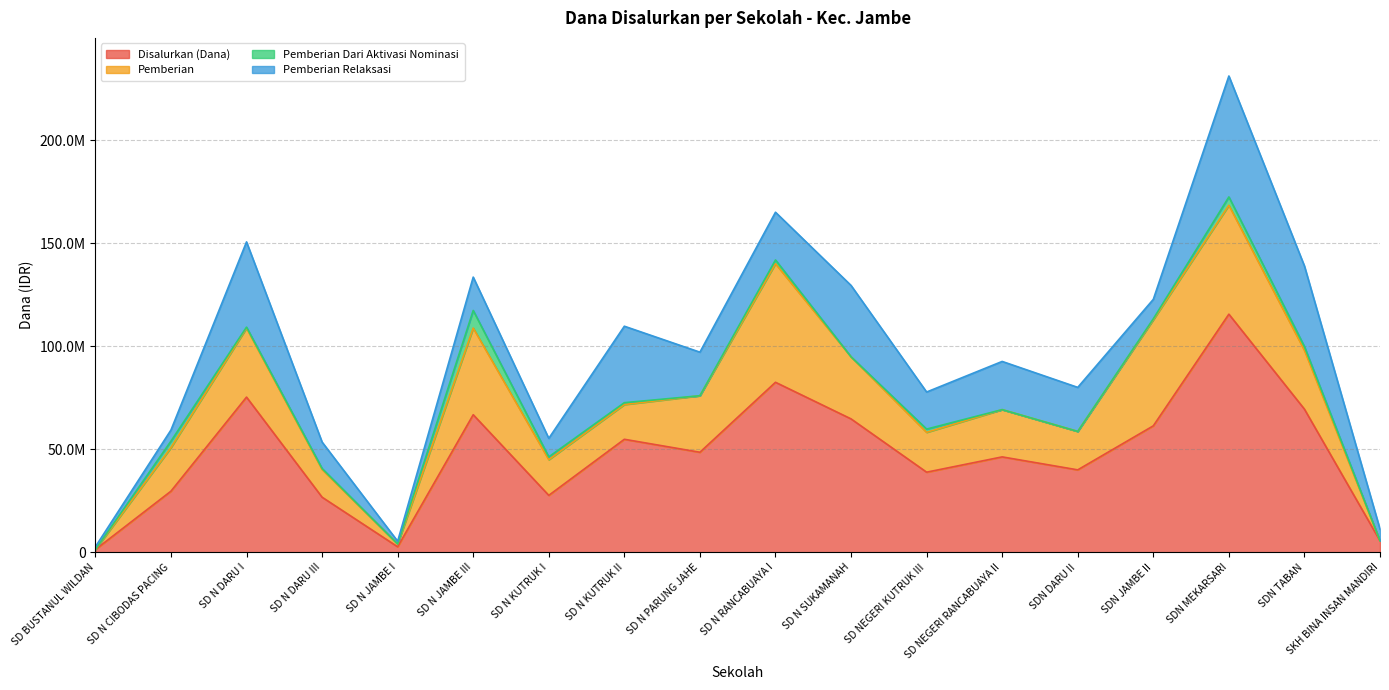

Which series has the widest spread of values?

Disalurkan (Dana)